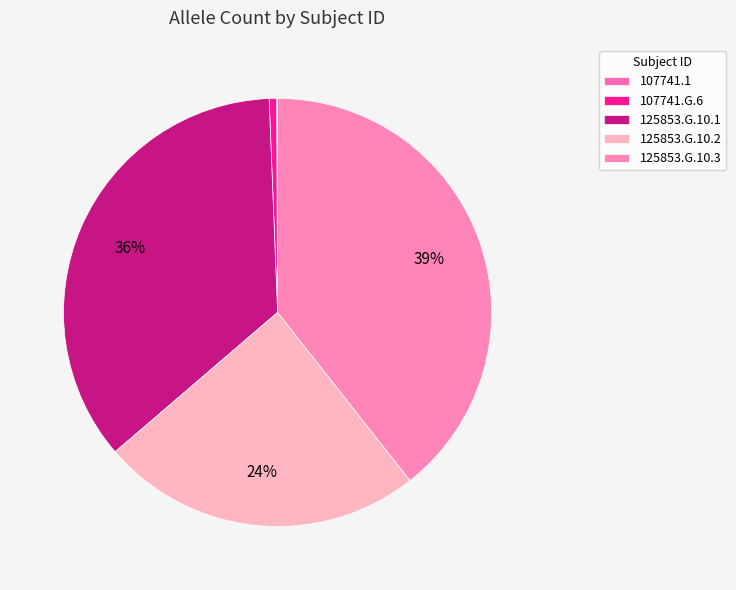

True or false: 125853.G.10.1 accounts for 36% of the total.

True